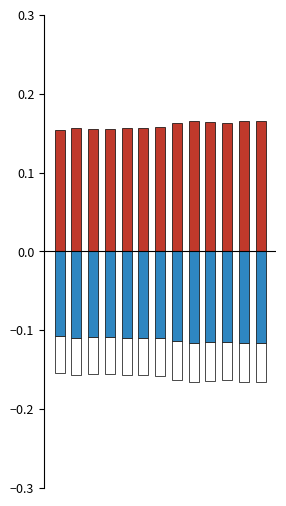

The Below mean (blue) series shows -0.1 at 4. True or false?

True